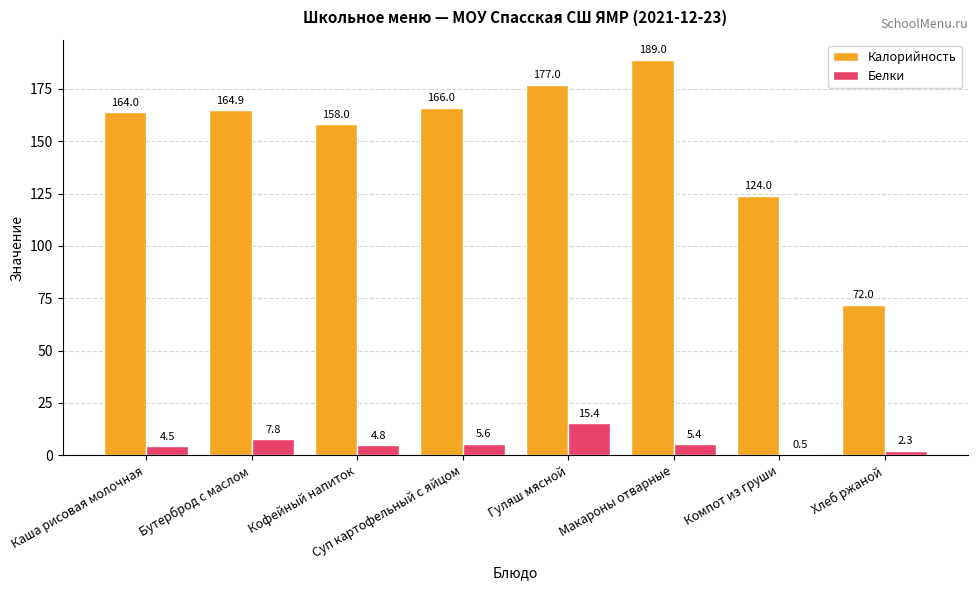

How many groups of bars are there?

8